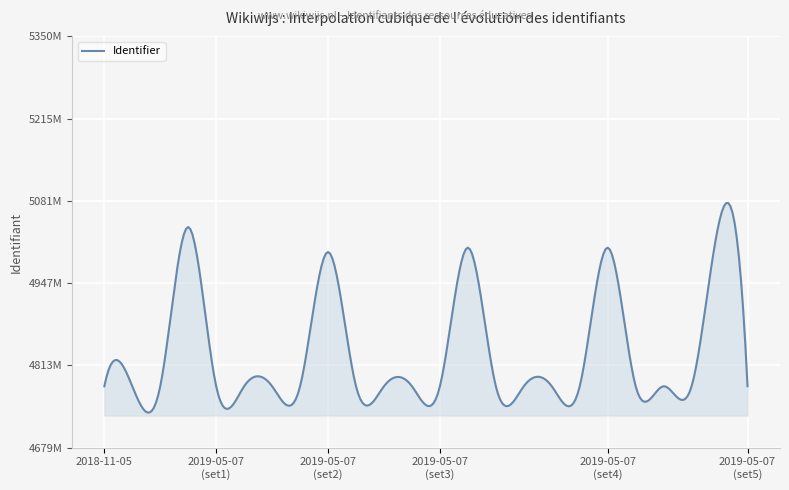

What is the average value?

4829420